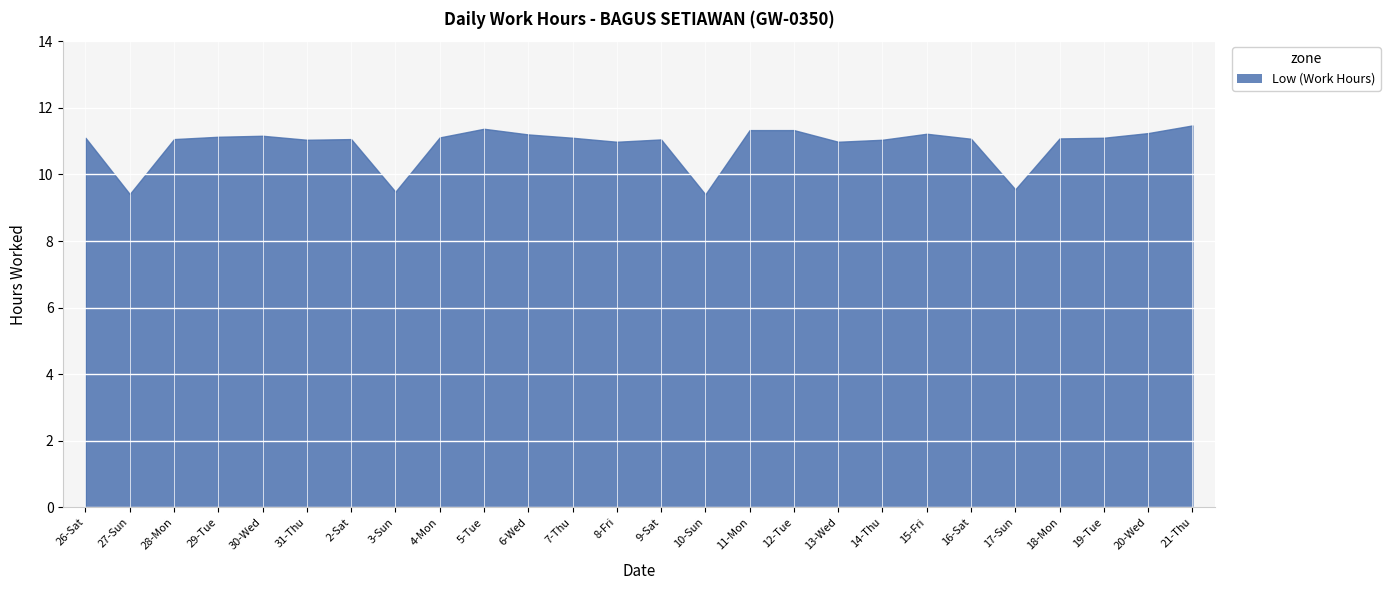

What is the label of the 14th point from the right?

8-Fri